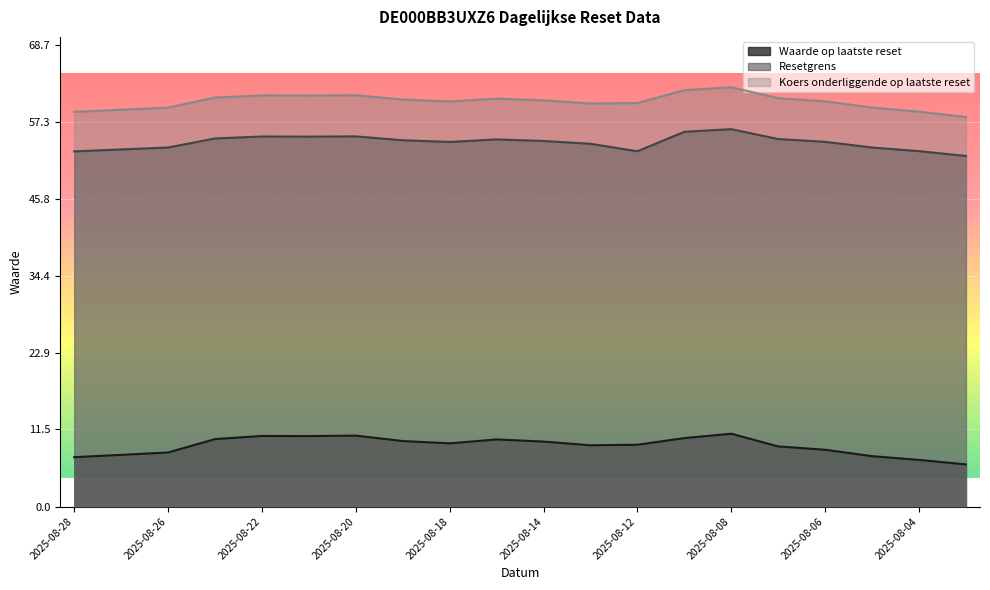

Is it true that Resetgrens equals 54.6 at 2025-08-19?

True